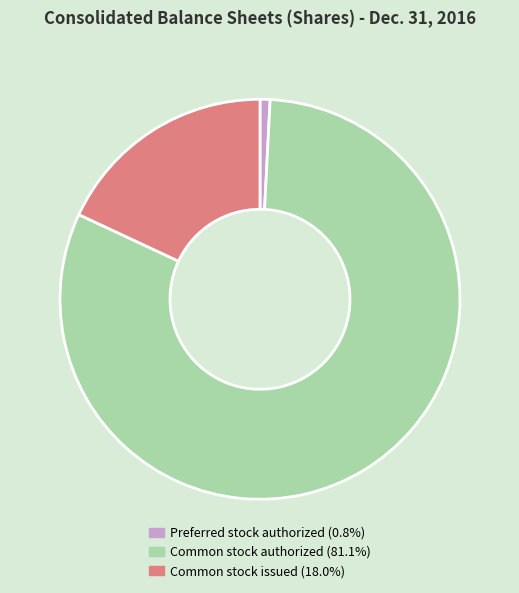

Is there a majority slice in this chart?

Yes